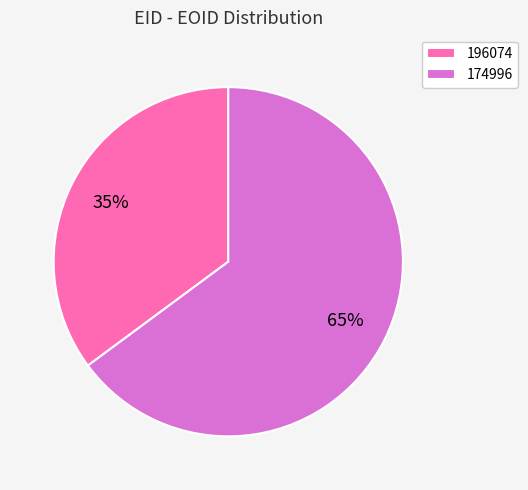

What is the largest slice in the pie chart?

174996